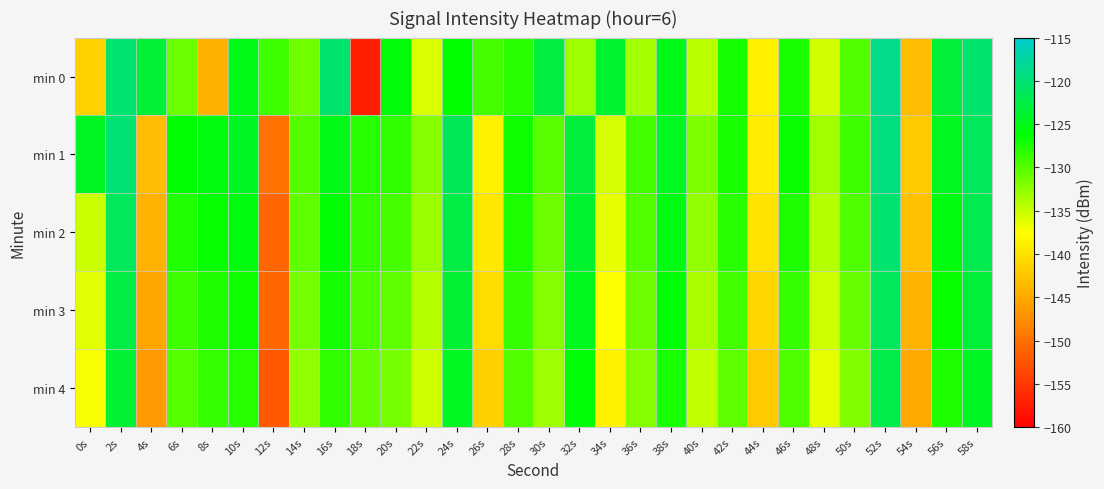

What is the difference between the highest and lowest values at 20s?

5.7